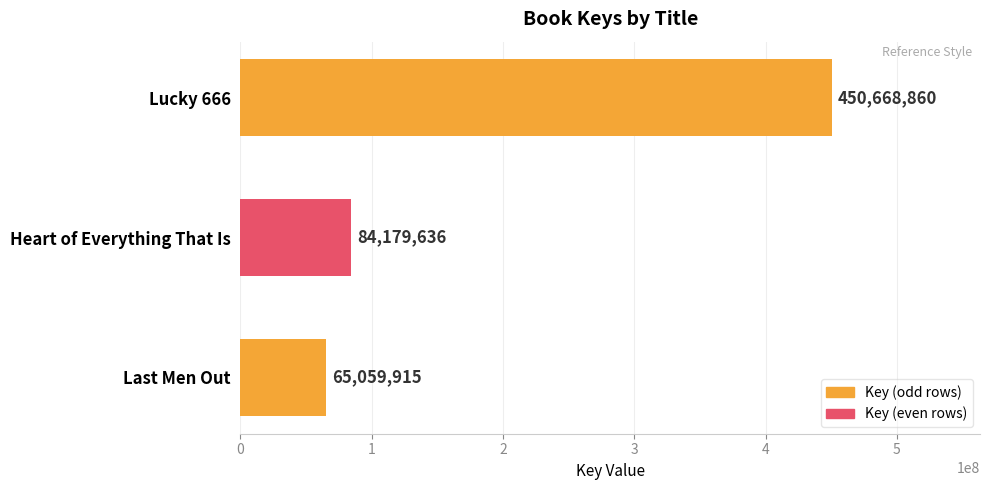

At which label is the value closest to 257864387?

Heart of Everything That Is